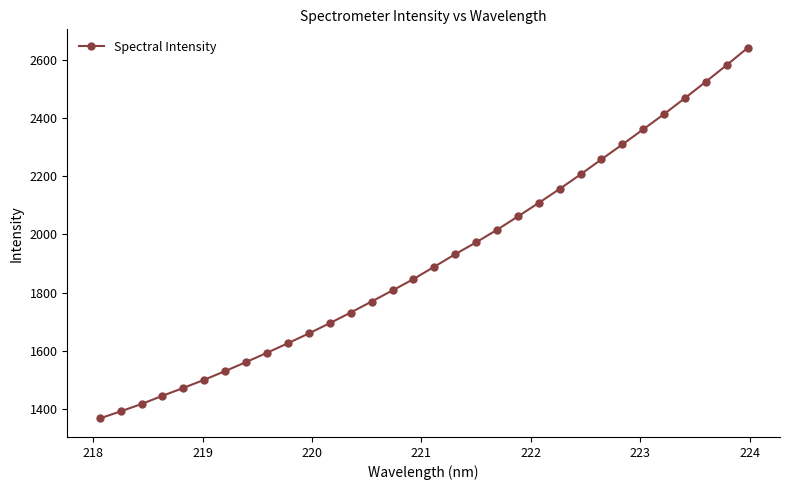

How many categories are shown in the chart?

32